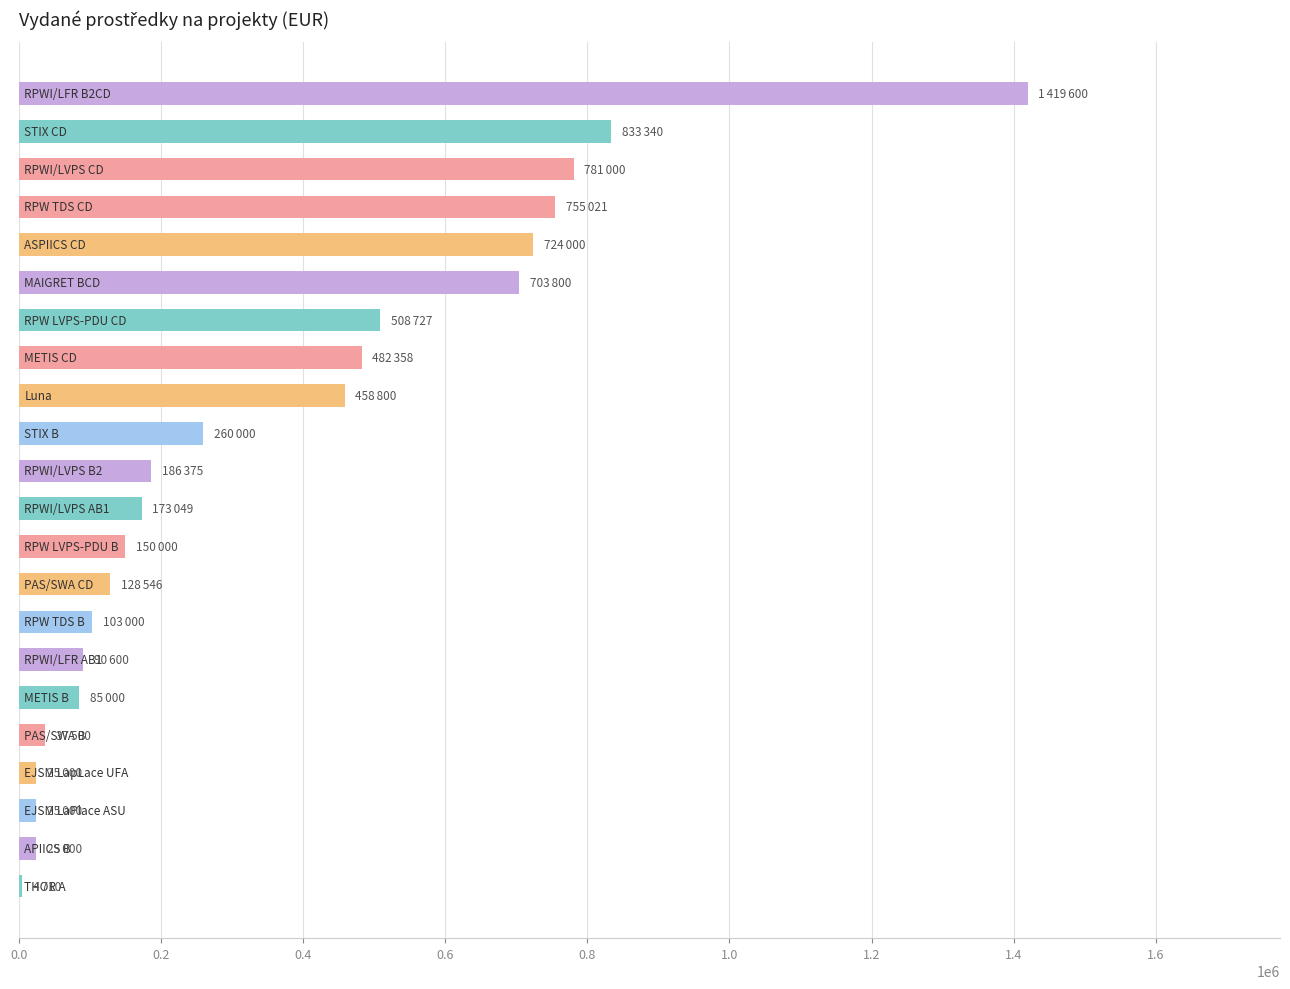

What is the sum of all values?

7960426